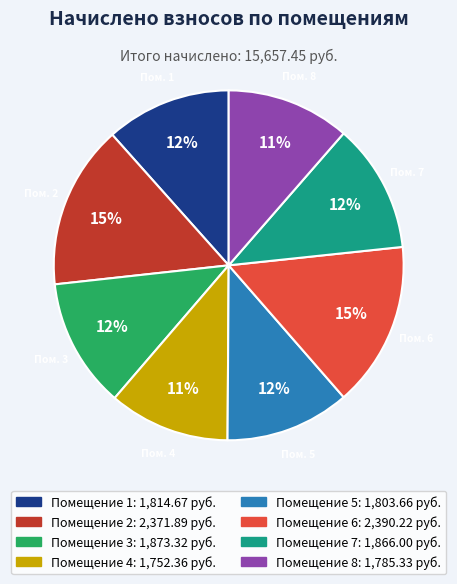

Is there a majority slice in this chart?

No